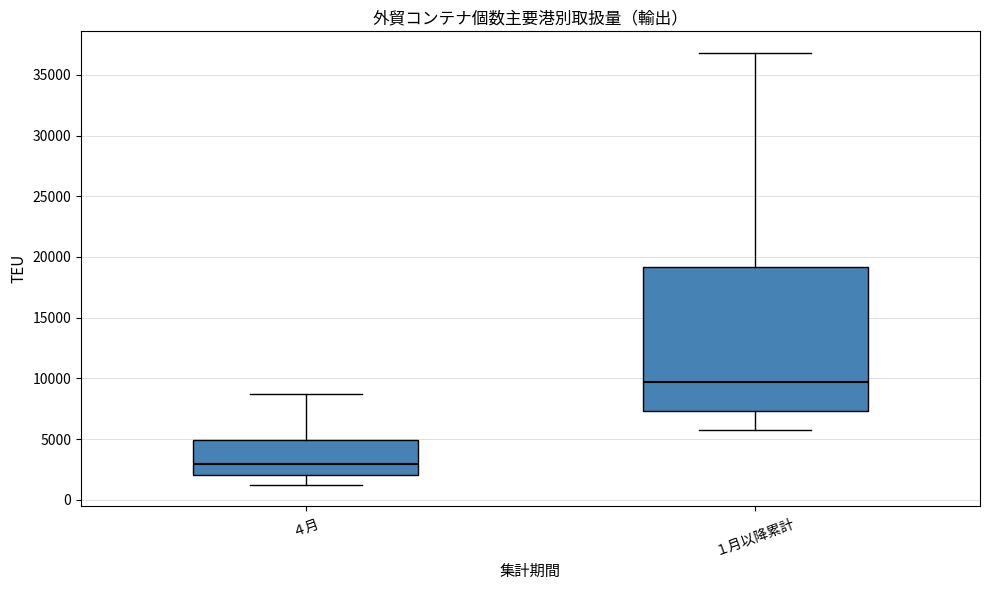

Which box has the lowest median line?

４月